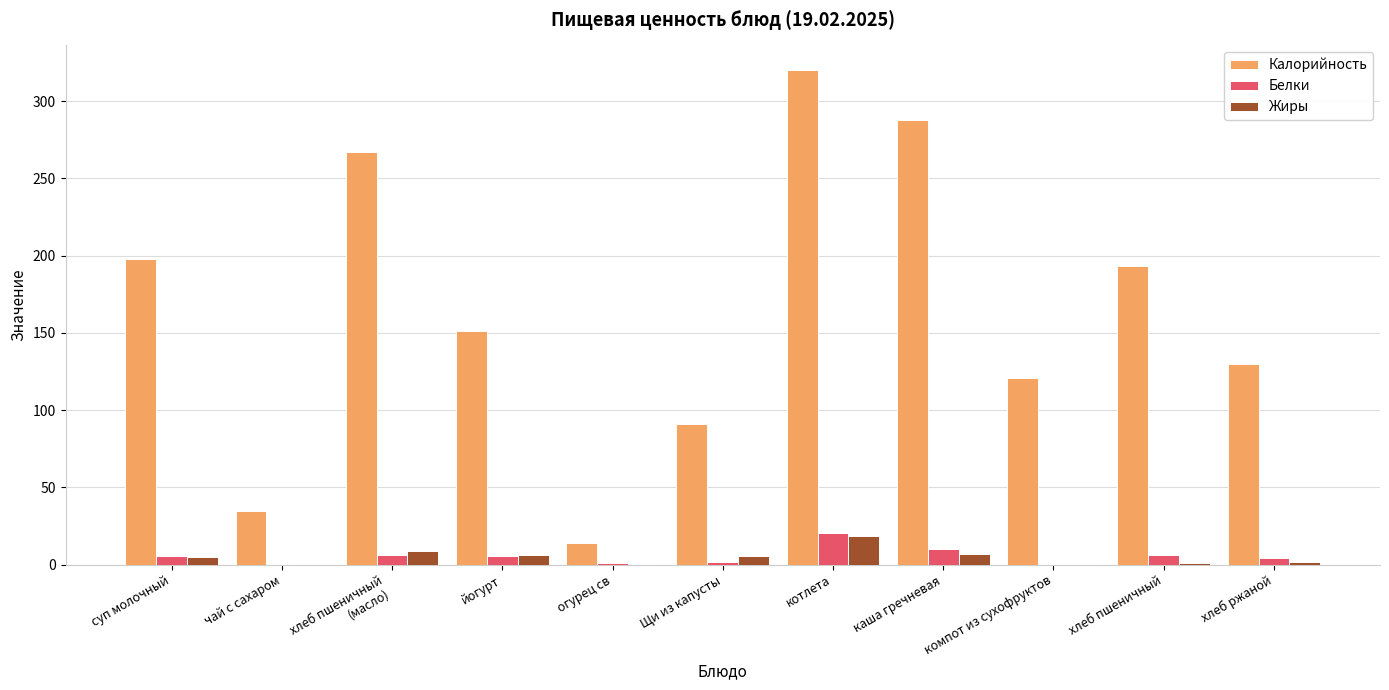

Is the value of Калорийность at суп молочный greater than the value of Жиры at компот из сухофруктов?

Yes